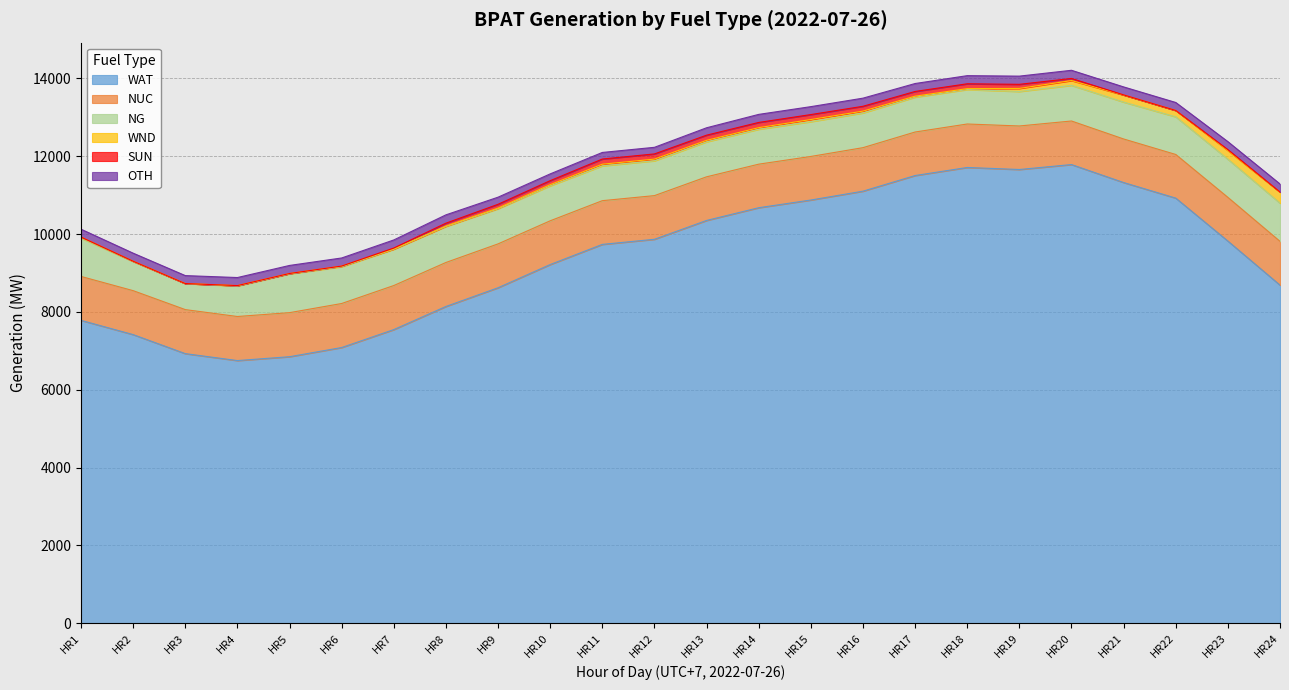

True or false: NG and SUN intersect in this chart.

False